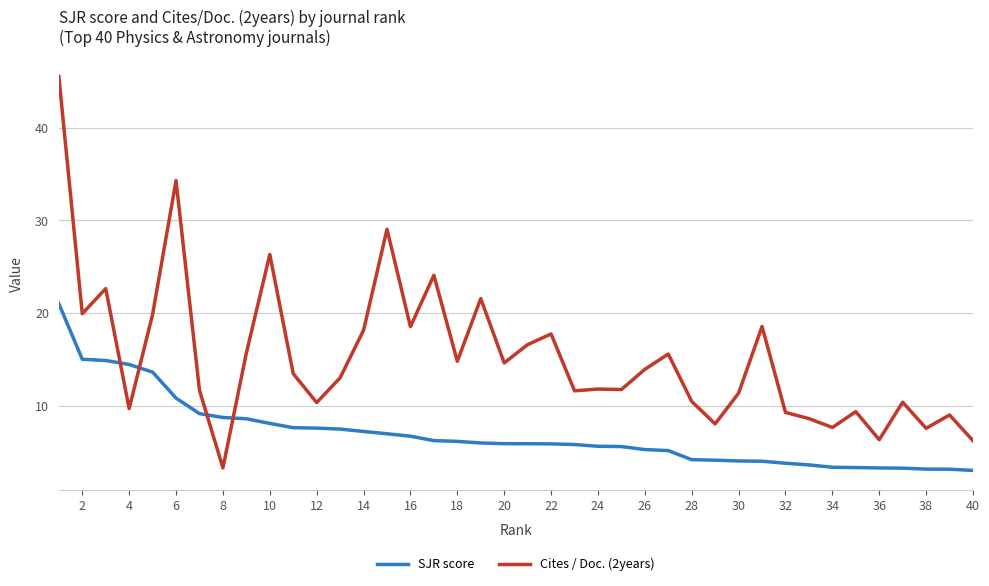

What are all the series names shown in the legend?

SJR score, Cites / Doc. (2years)